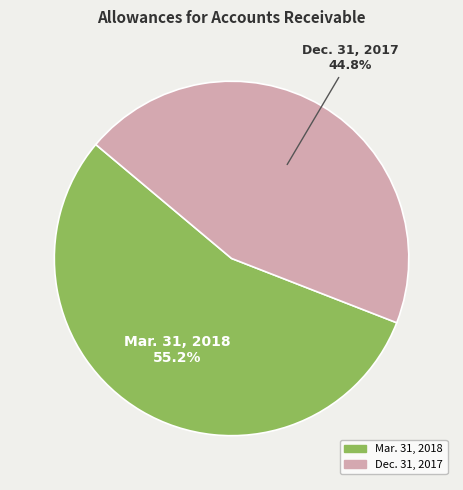

To the nearest percent, what is the average slice percentage?

50%